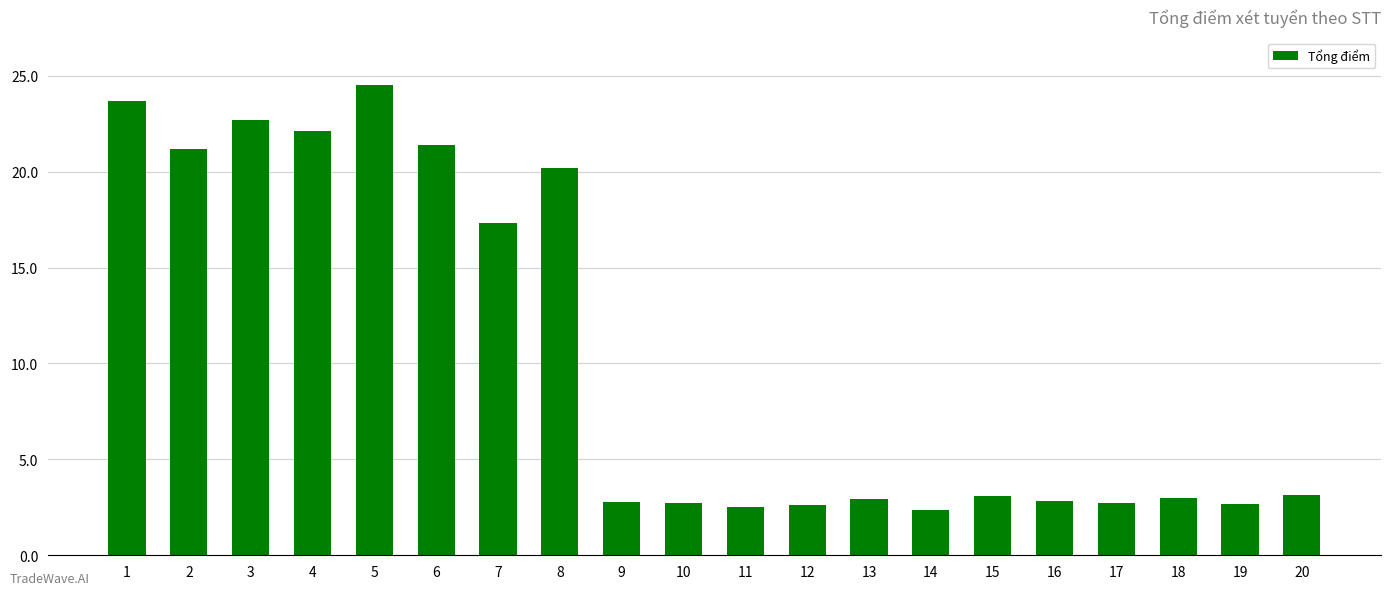

What is the greatest value displayed?

24.5